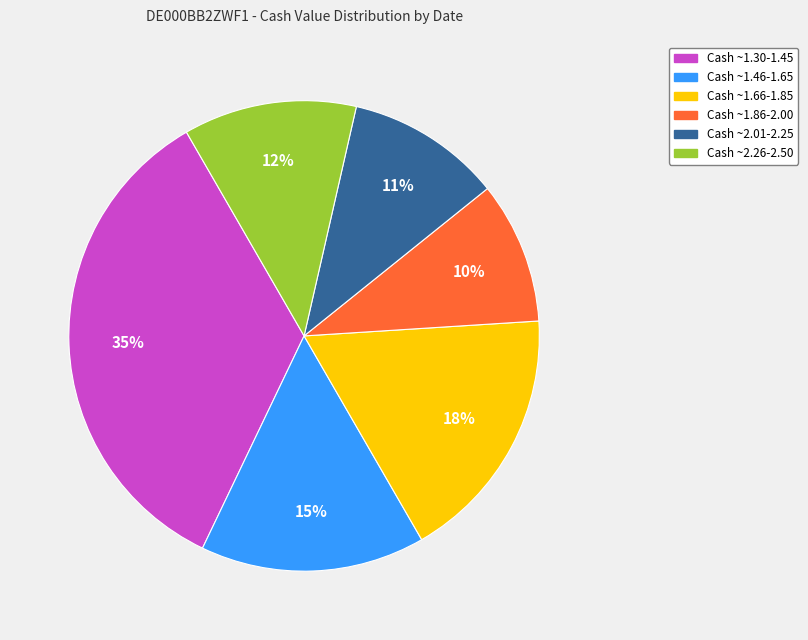

Which slice is the largest?

Cash ~1.30-1.45